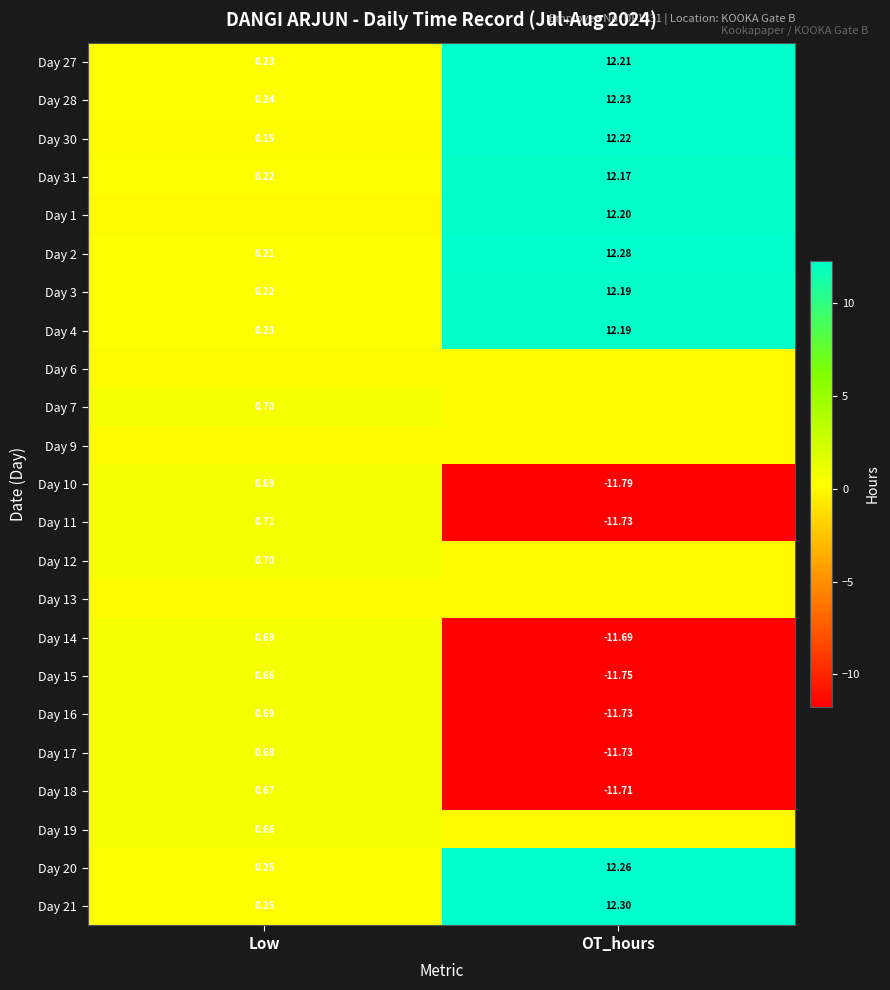

Is the value of Day 14 at Low greater than the value of Day 2 at Low?

Yes